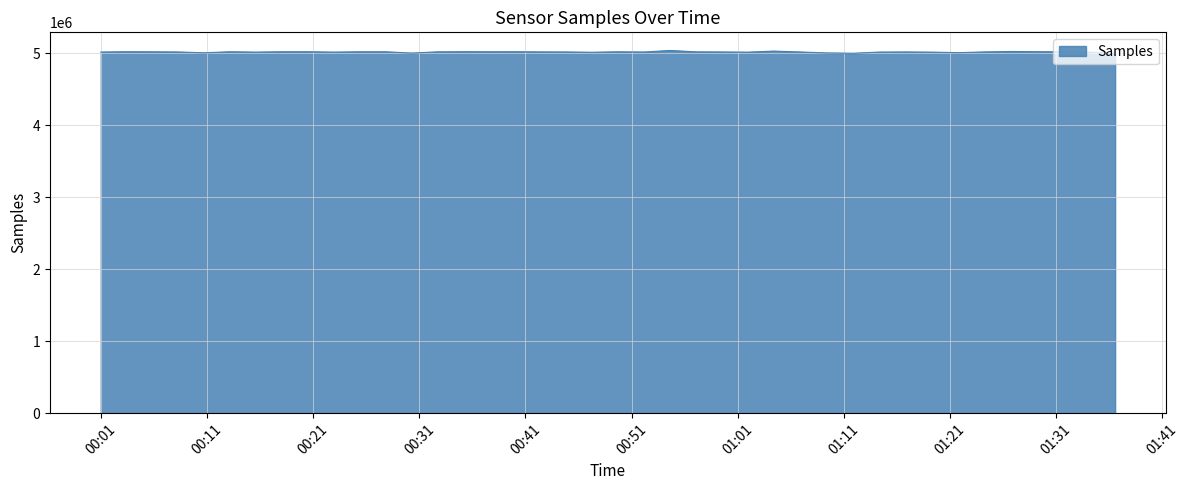

What is the maximum value shown in the chart?

5040304